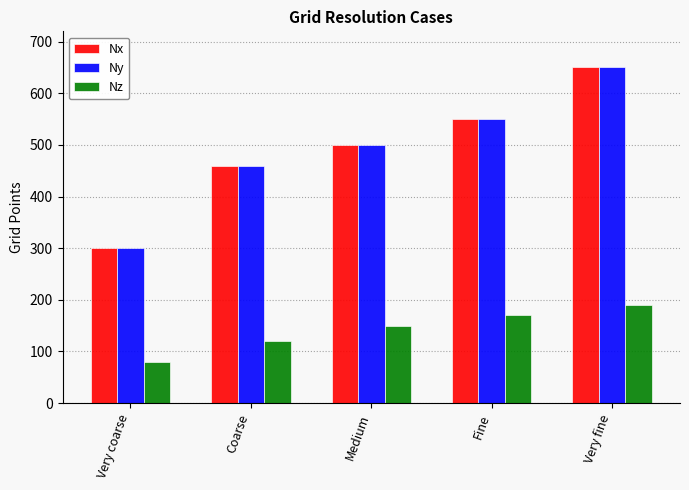

What are all the series names shown in the legend?

Nx, Ny, Nz